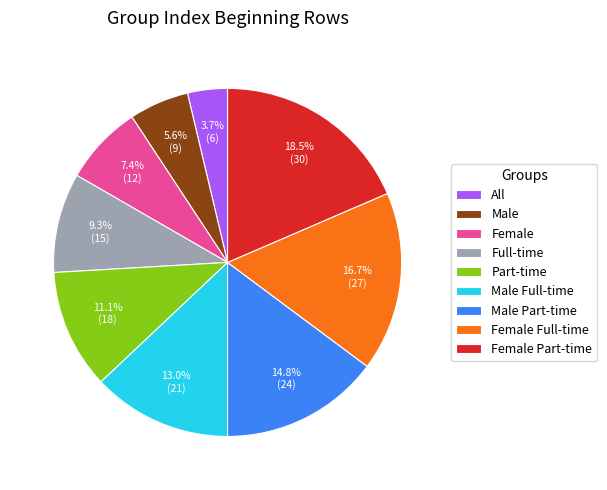

Count the number of slices in the pie.

9